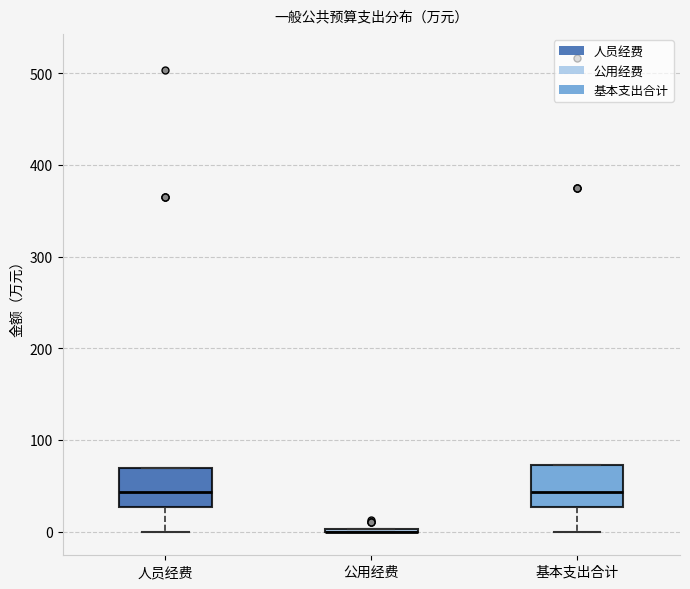

Reading left to right, transcribe this box plot: for each box, give where its median line is, the range the box spans, and where its two whiskers end, as read against the y-axis. The values are not printed on the chart, so give them approximately, as read against the axis.

人员经费: median 40, box 30 to 70, whiskers 0 to 70
公用经费: box collapsed to a line at 0, whiskers 0 to 0
基本支出合计: median 40, box 30 to 70, whiskers 0 to 70